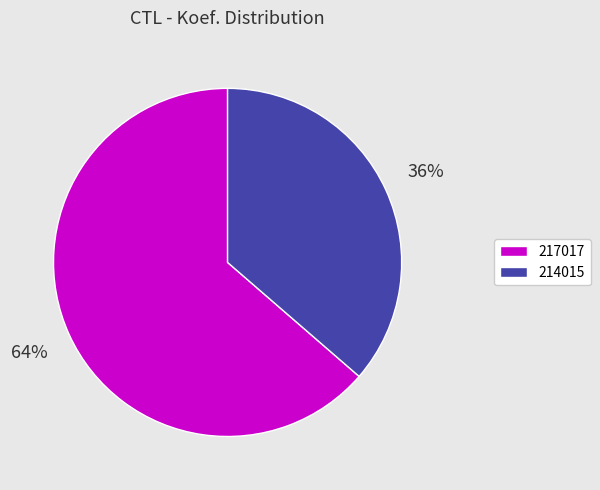

Which slice is the smallest?

214015